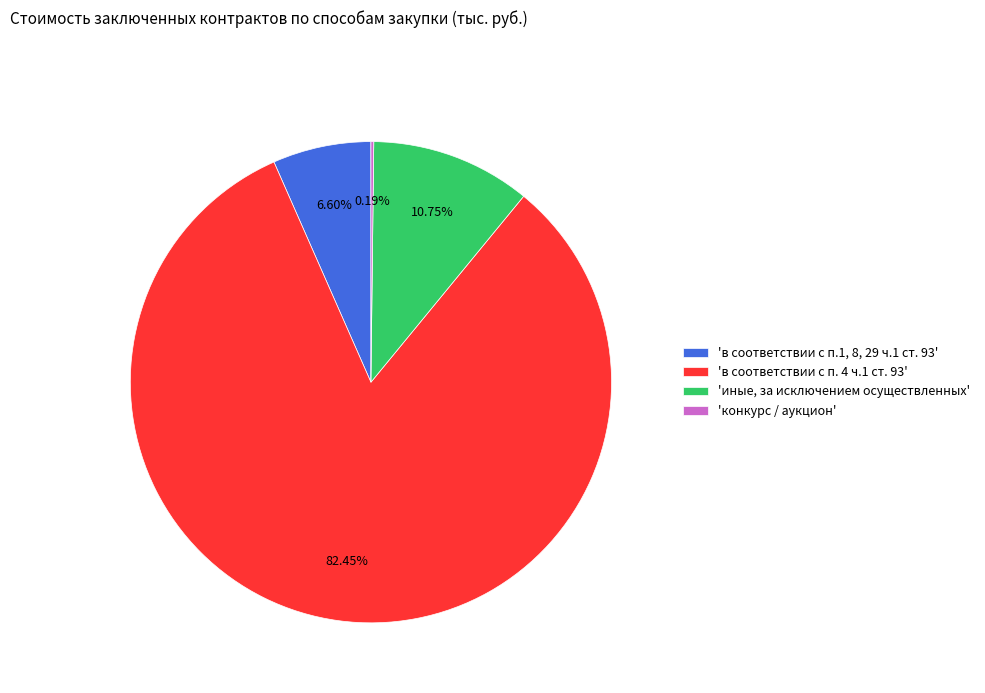

What is the majority slice?

'в соответствии с п. 4 ч.1 ст. 93'